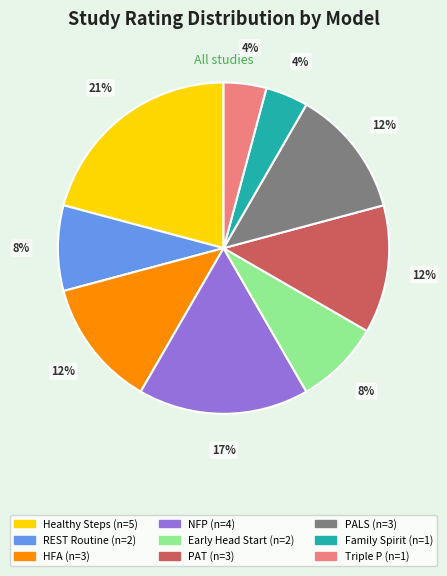

To the nearest percent, what is the difference between the largest and smallest slice percentages?

17%